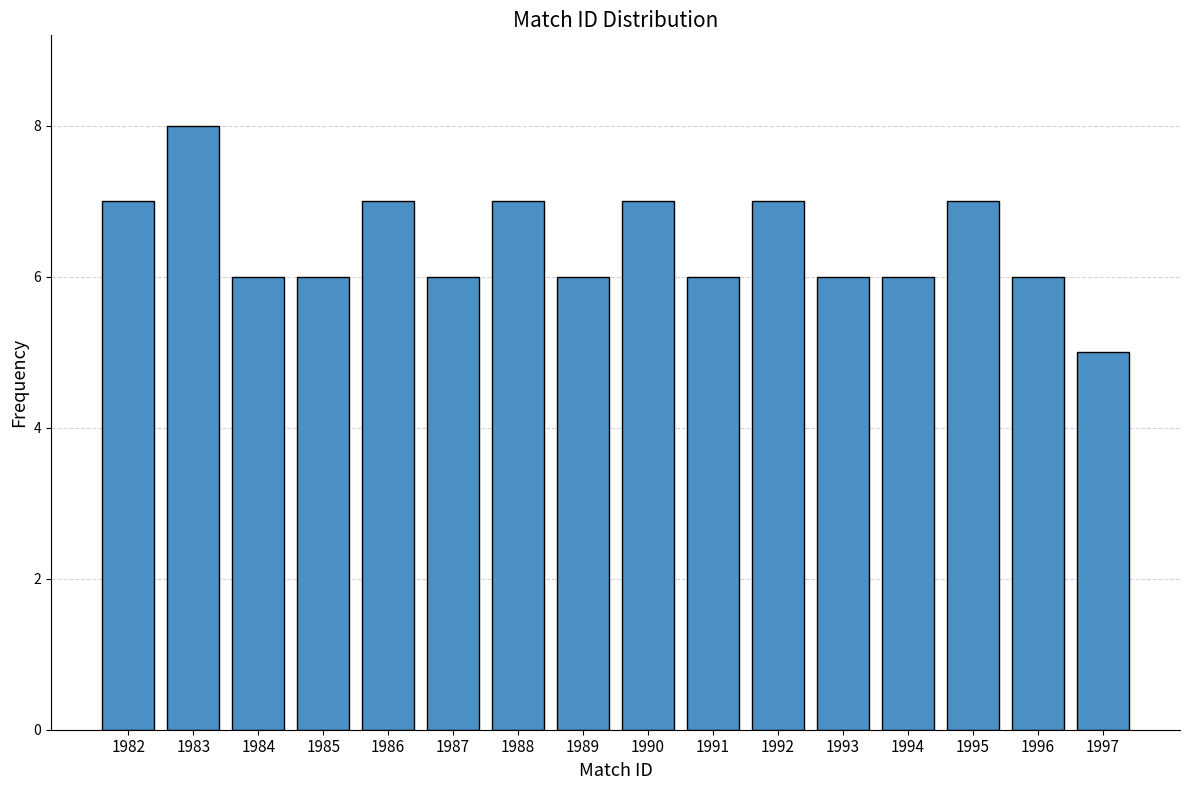

Reading right to left, extract all data points from this chart.

5	6	7	6	6	7	6	7	6	7	6	7	6	6	8	7